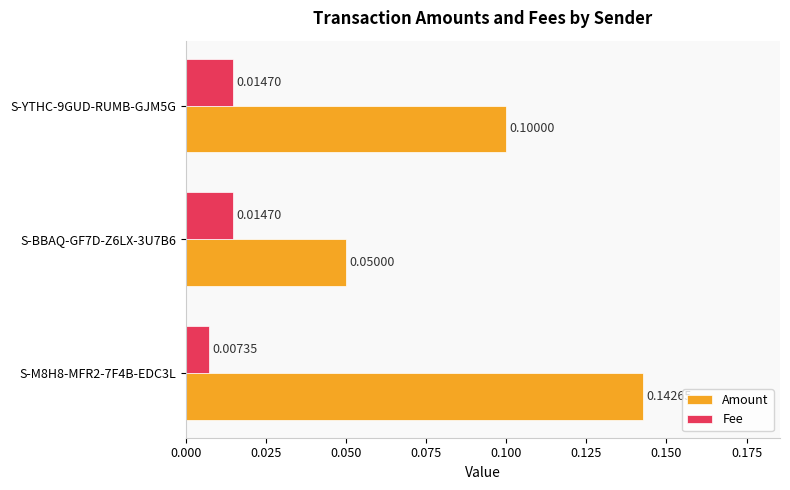

Rank the series at S-M8H8-MFR2-7F4B-EDC3L from lowest to highest value.

Fee, Amount